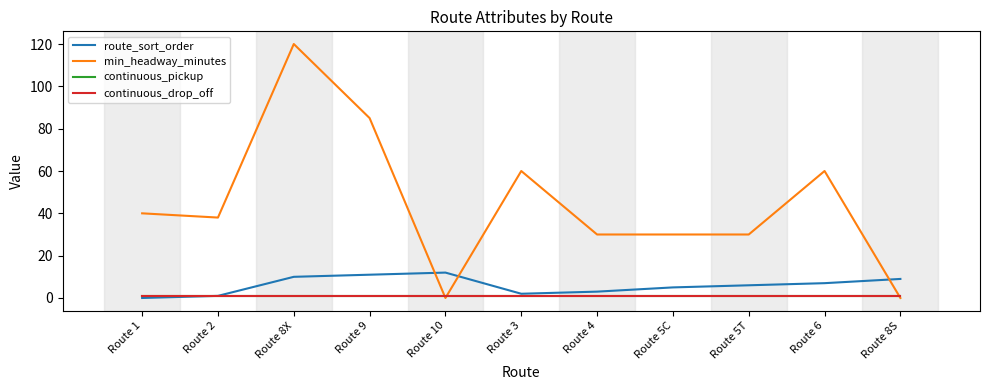

Which series has the widest spread of values?

min_headway_minutes